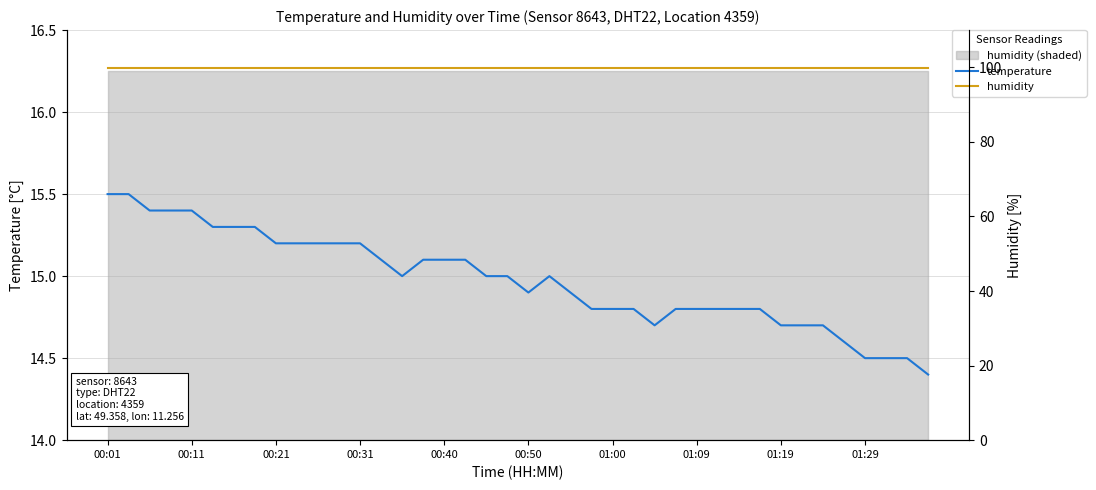

In temperature, how many points are lower than both neighbors (excluding endpoints)?

3